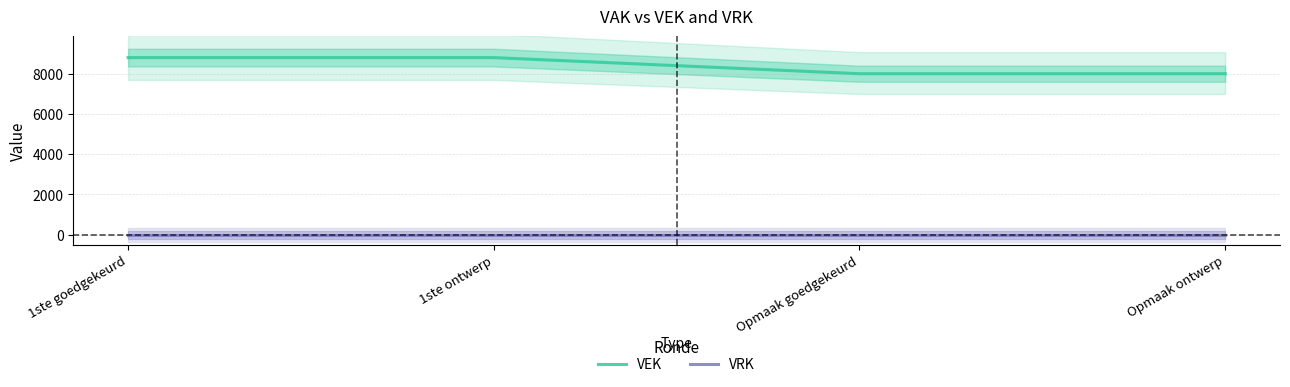

Rank the categories by VEK value from highest to lowest.

1ste goedgekeurd, 1ste ontwerp, Opmaak goedgekeurd, Opmaak ontwerp